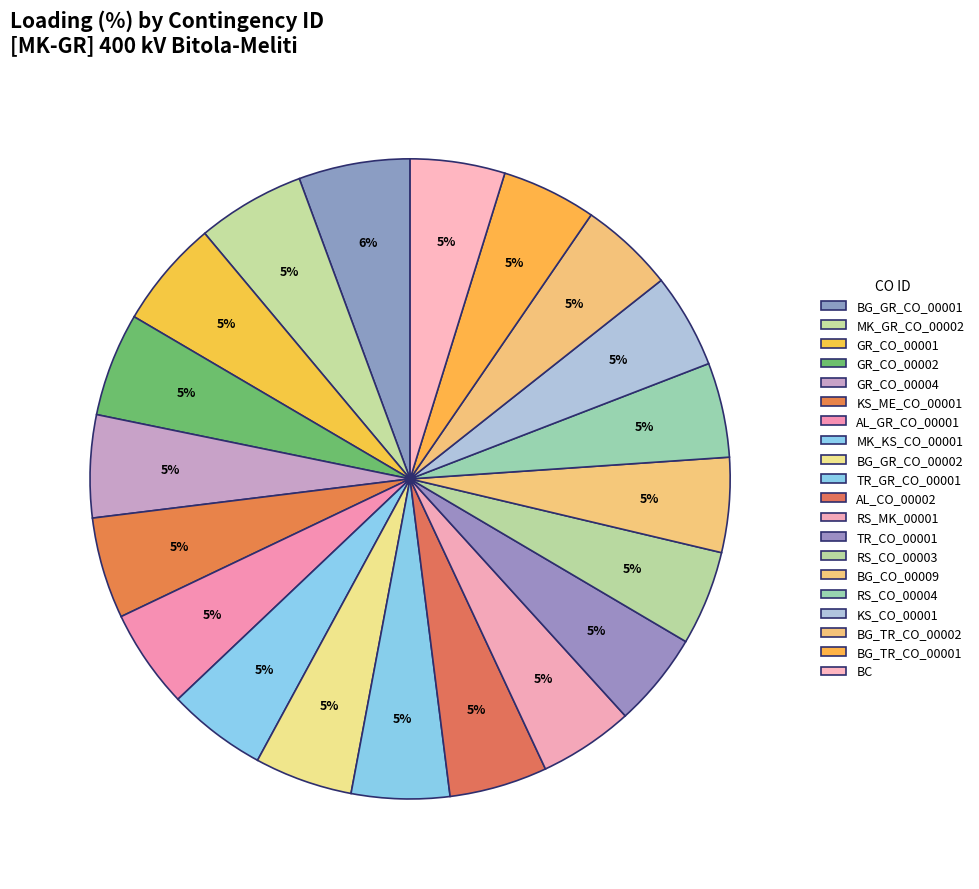

The GR_CO_00002 slice represents 5% of the pie. True or false?

True